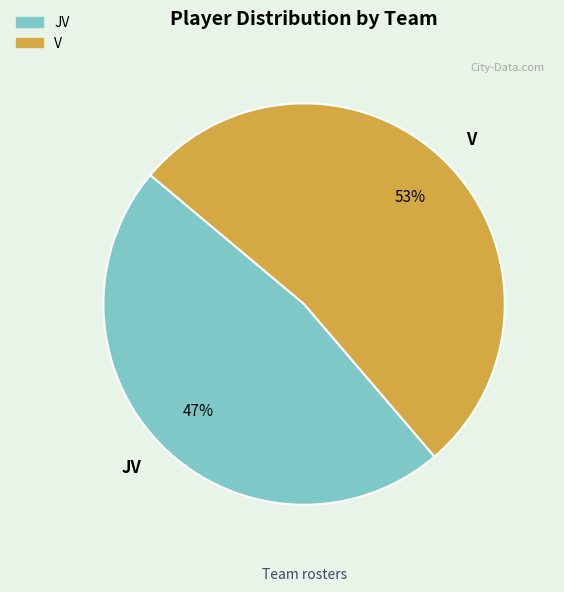

To the nearest percent, what is the combined percentage of V and JV?

100%